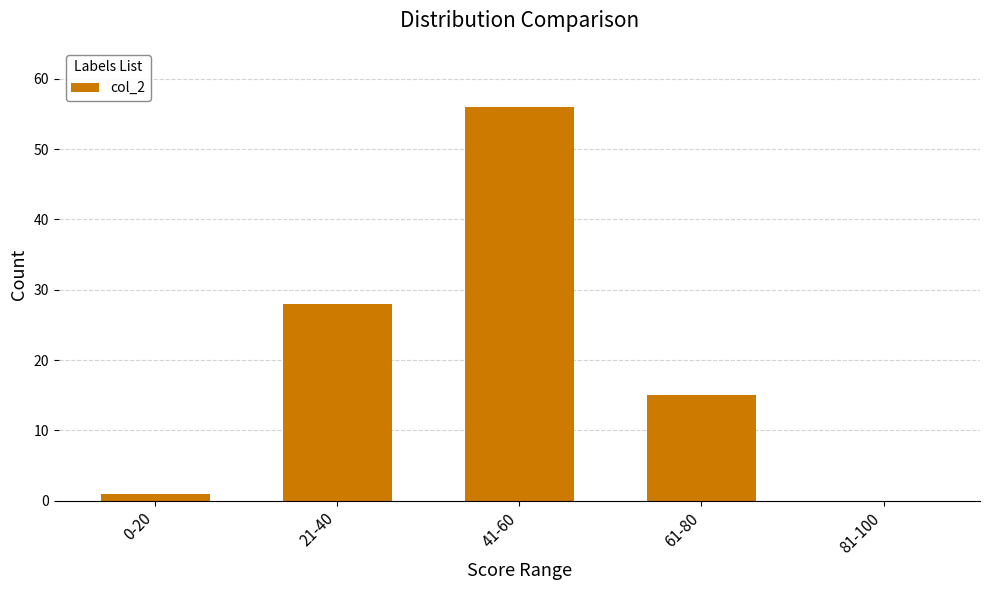

Read the value at 61-80.

15